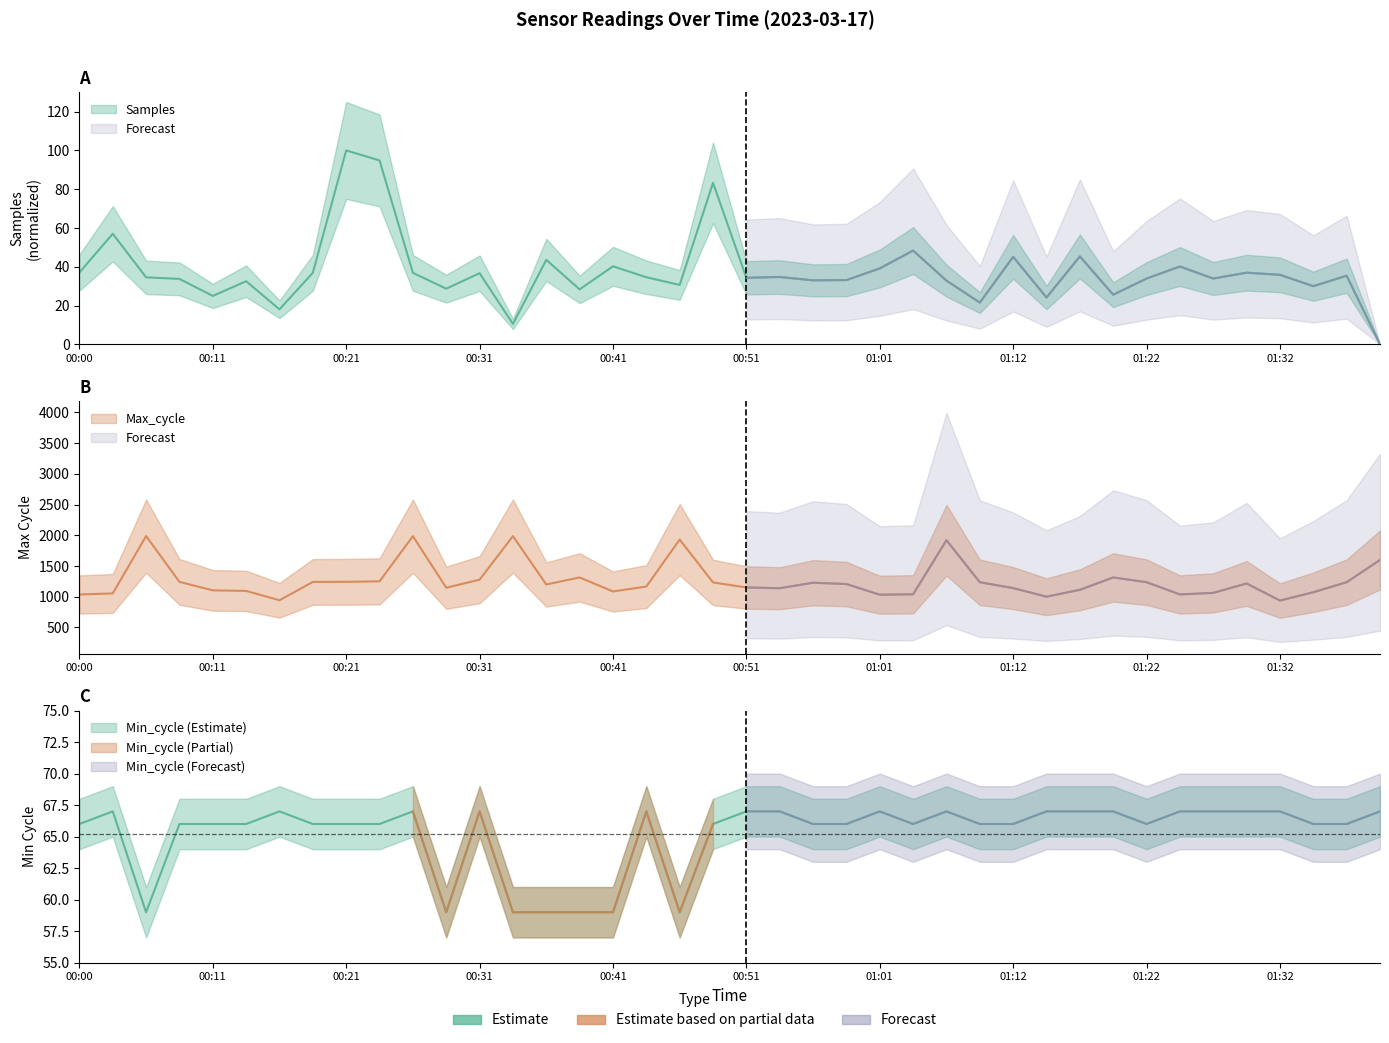

List the series in order of their peak value, highest first.

Max_cycle, Samples, Min_cycle